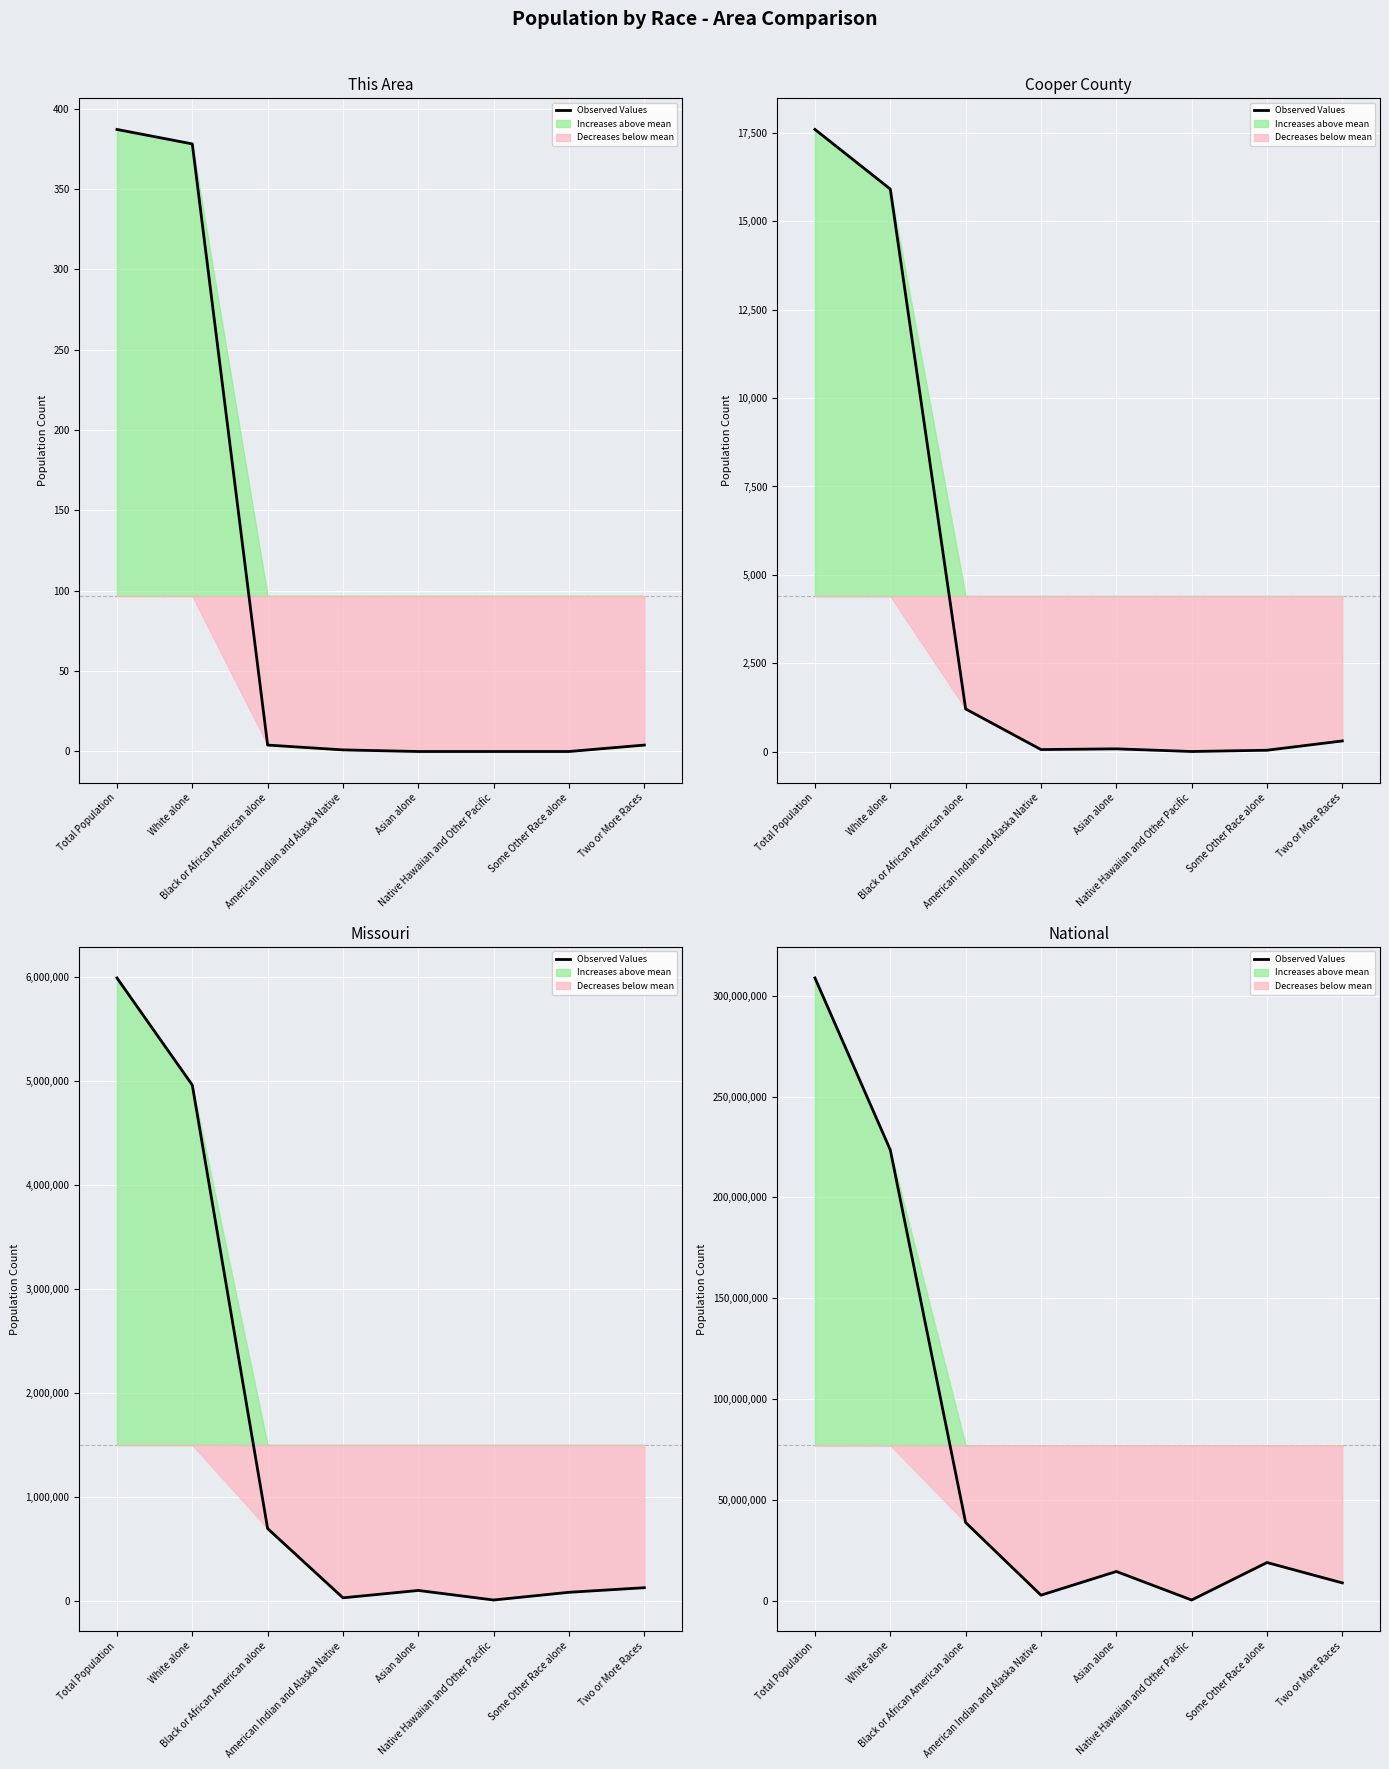

List the labels in order of value, smallest first.

Native Hawaiian and Other Pacific, American Indian and Alaska Native, Two or More Races, Asian alone, Some Other Race alone, Black or African American alone, White alone, Total Population